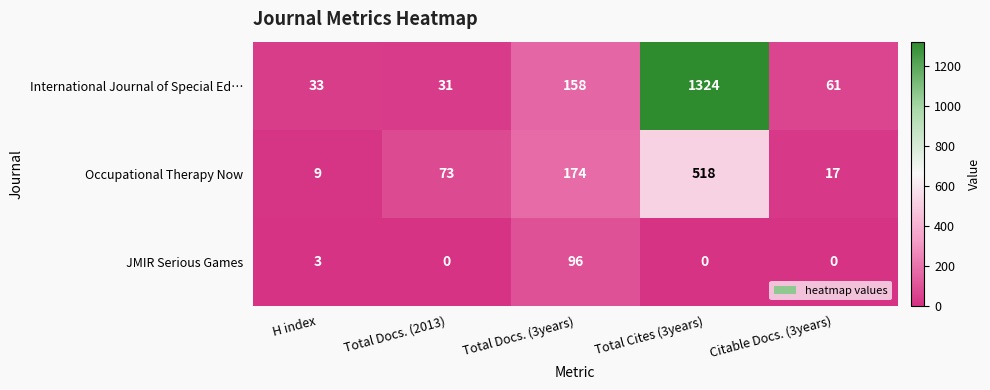

Which series has the largest range (max minus min)?

International Journal of Special Ed…